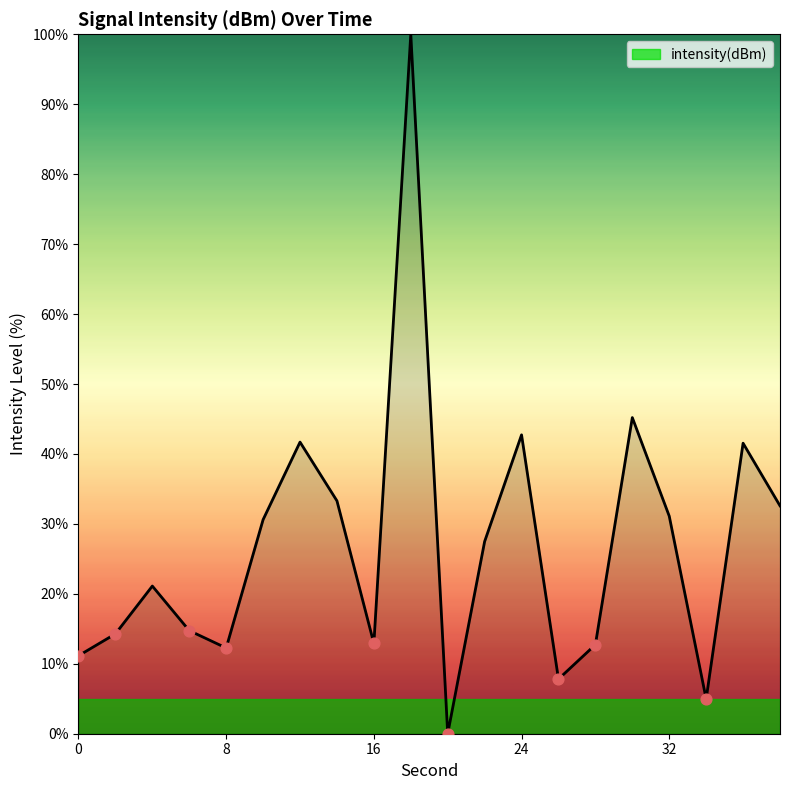

What is the greatest value displayed?

100.0